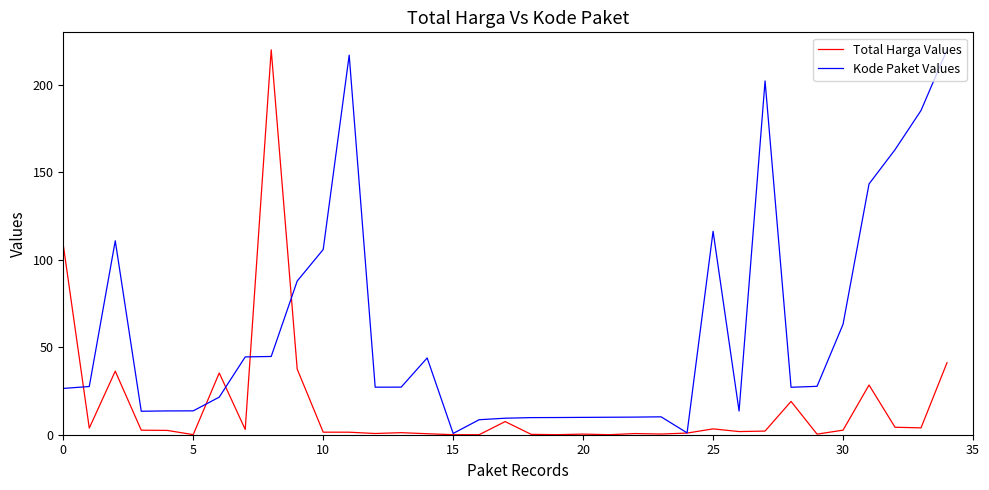

Which series has the largest total across all categories?

Kode Paket Values